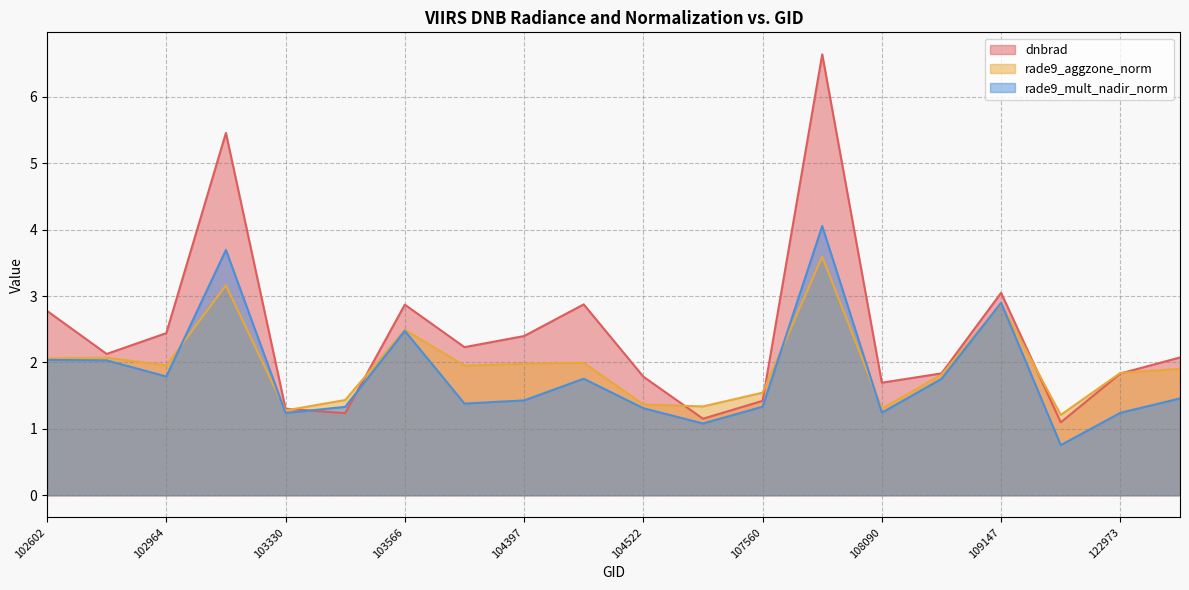

True or false: rade9_aggzone_norm has more than 1 points higher than both neighbors.

True